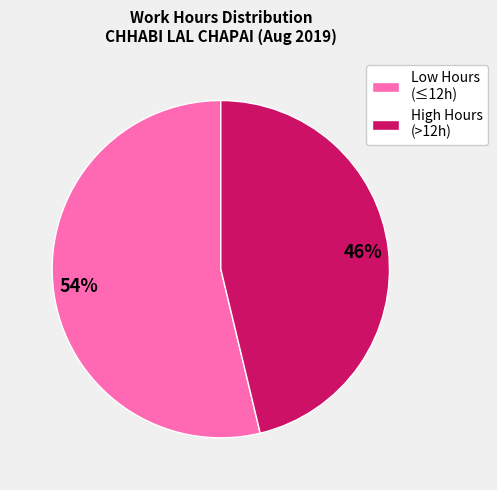

Count the number of slices in the pie.

2